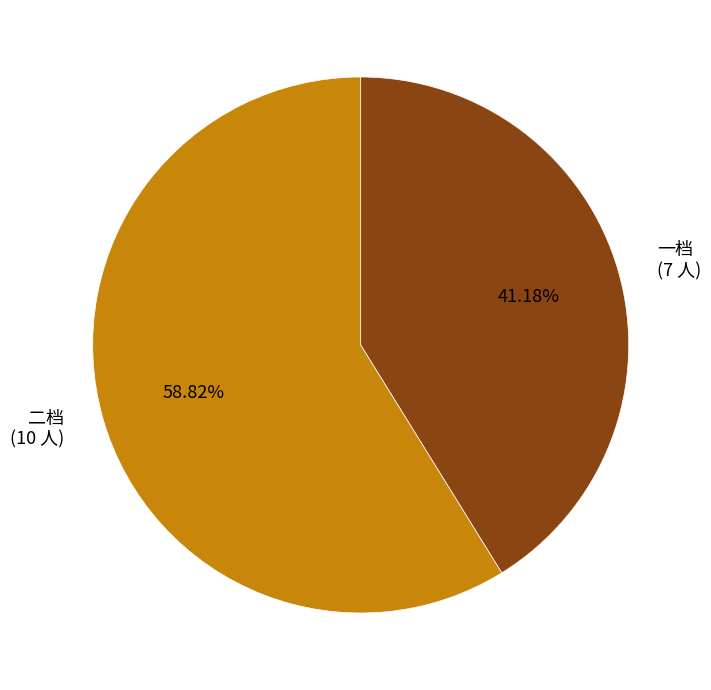

To the nearest percent, what is the combined percentage of 二档 and 一档?

100%